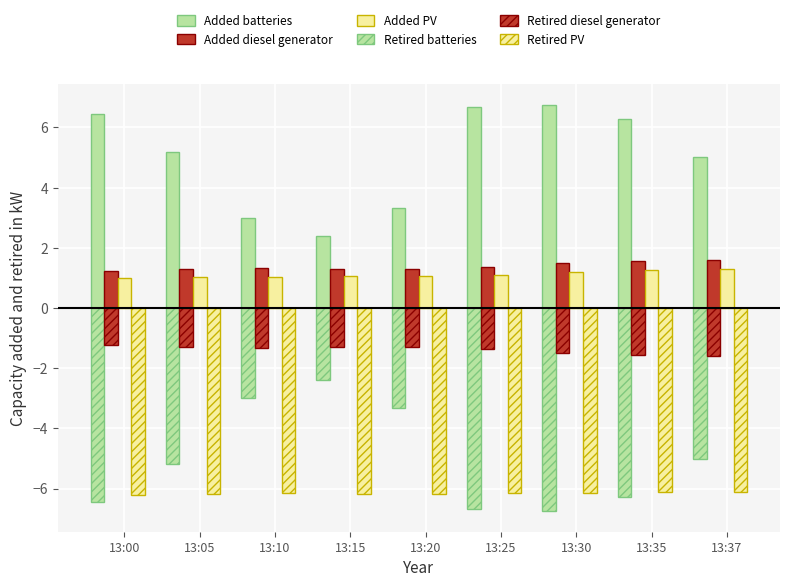

How many categories are shown in the chart?

9